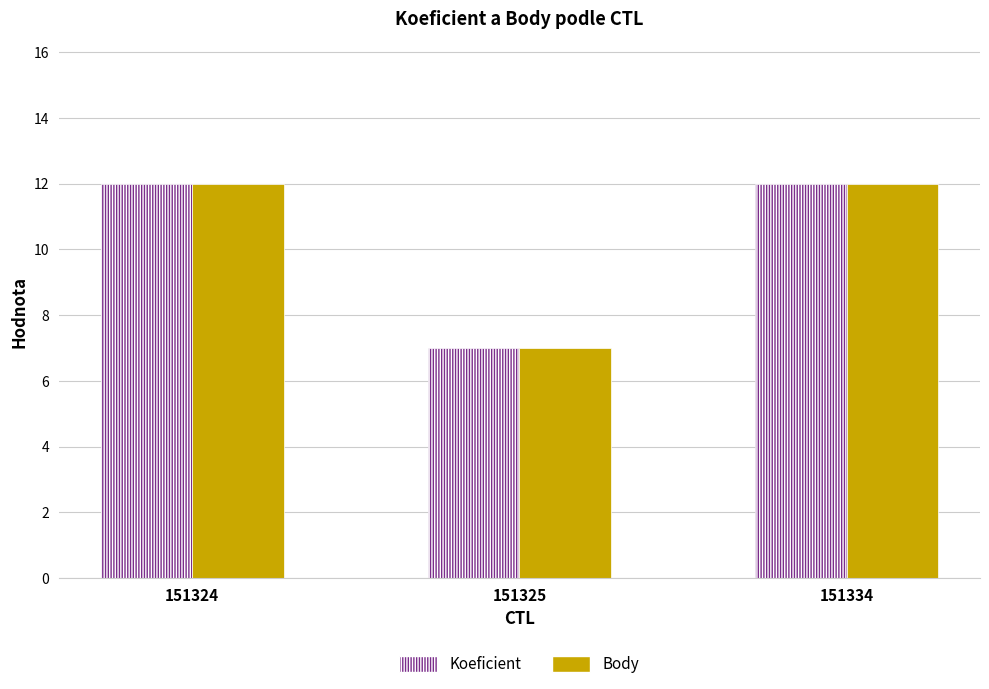

Reading left to right, transcribe all the data shown in this chart.

Koeficient: 151324=12	151325=7	151334=12
Body: 151324=12	151325=7	151334=12